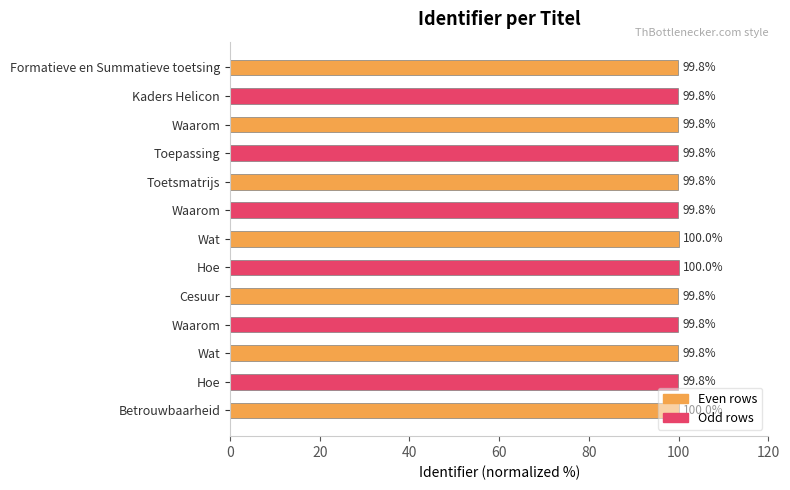

How many categories are shown in the chart?

13